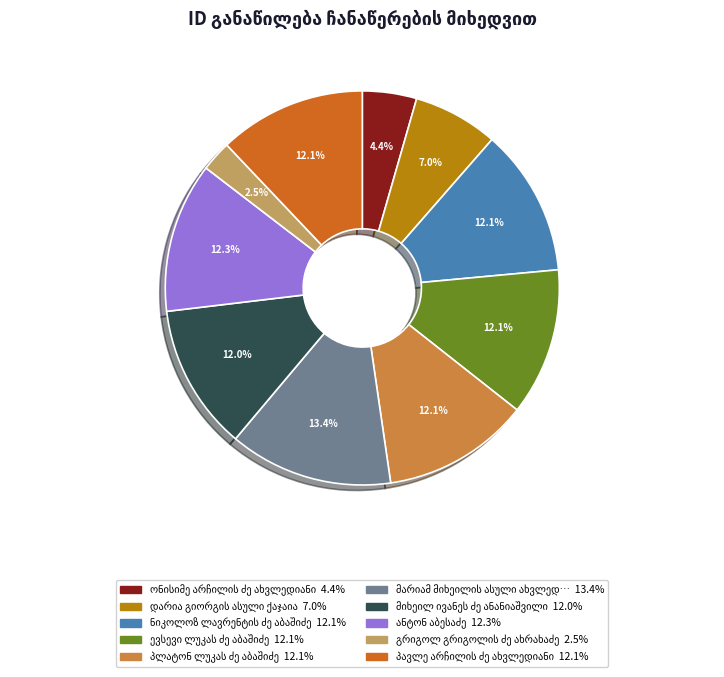

Does any single category account for the majority?

No